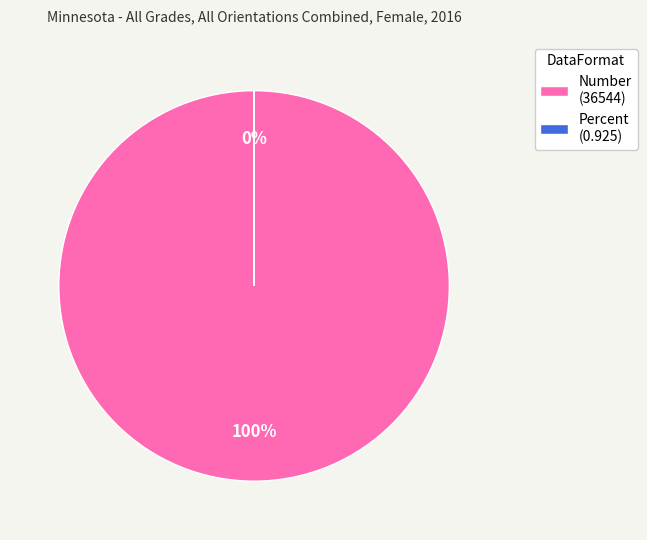

Is Number the majority of the pie?

Yes